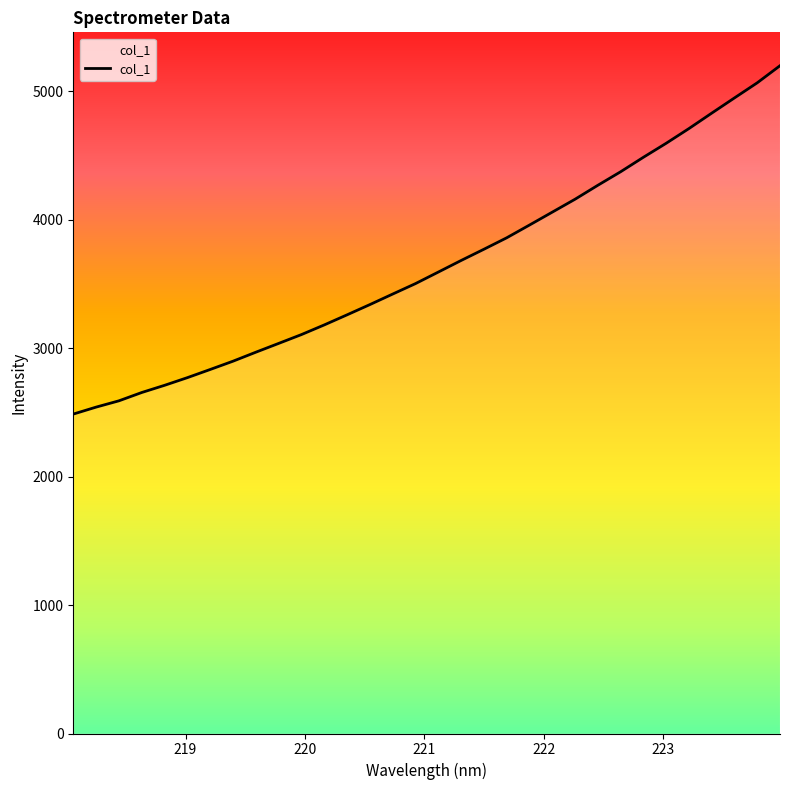

What is the minimum value shown in the chart?

2486.9